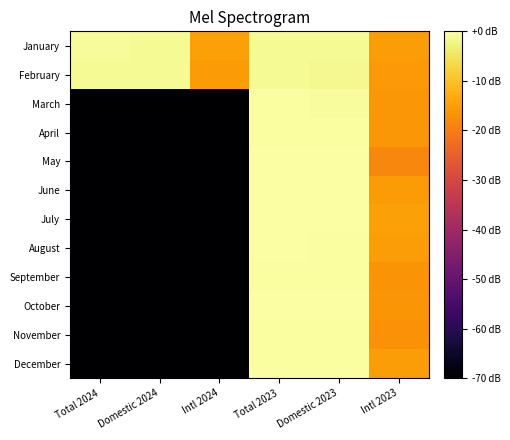

At how many categories does at least one series exceed -63?

6